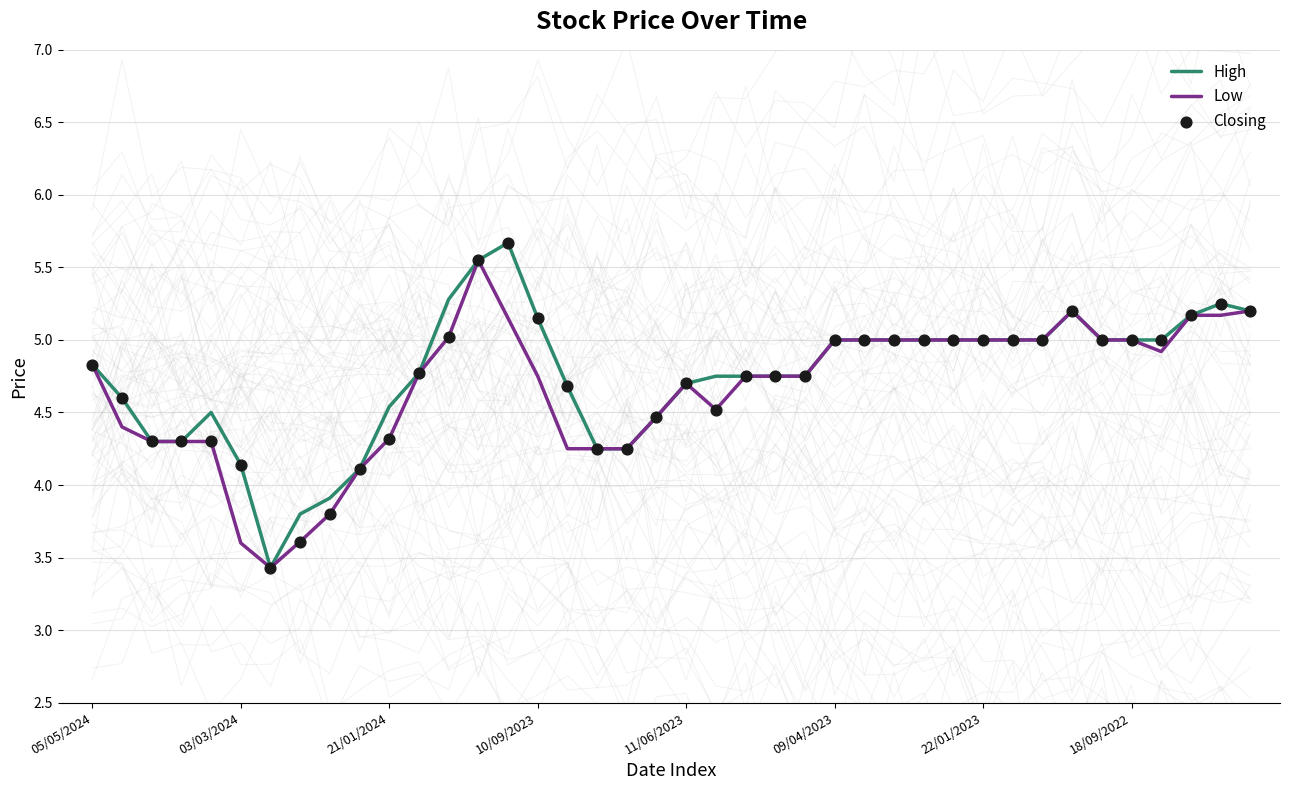

Which series reaches the minimum Y coordinate?

High